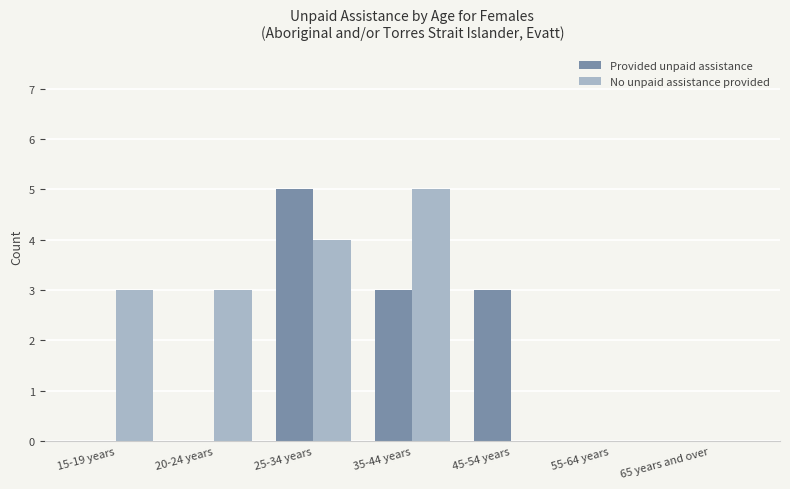

What is the greatest value displayed?

5